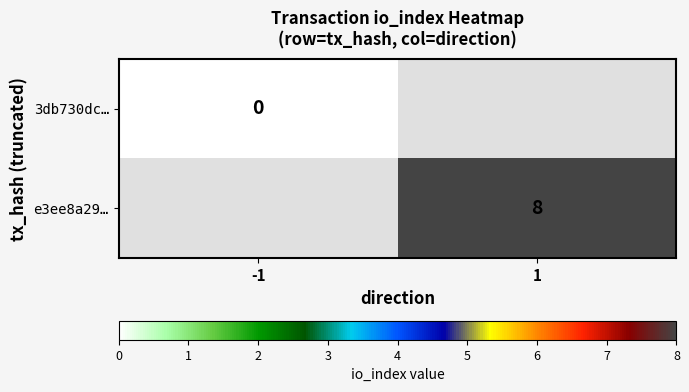

Is it true that e3ee8a29… equals 8 at 1?

True